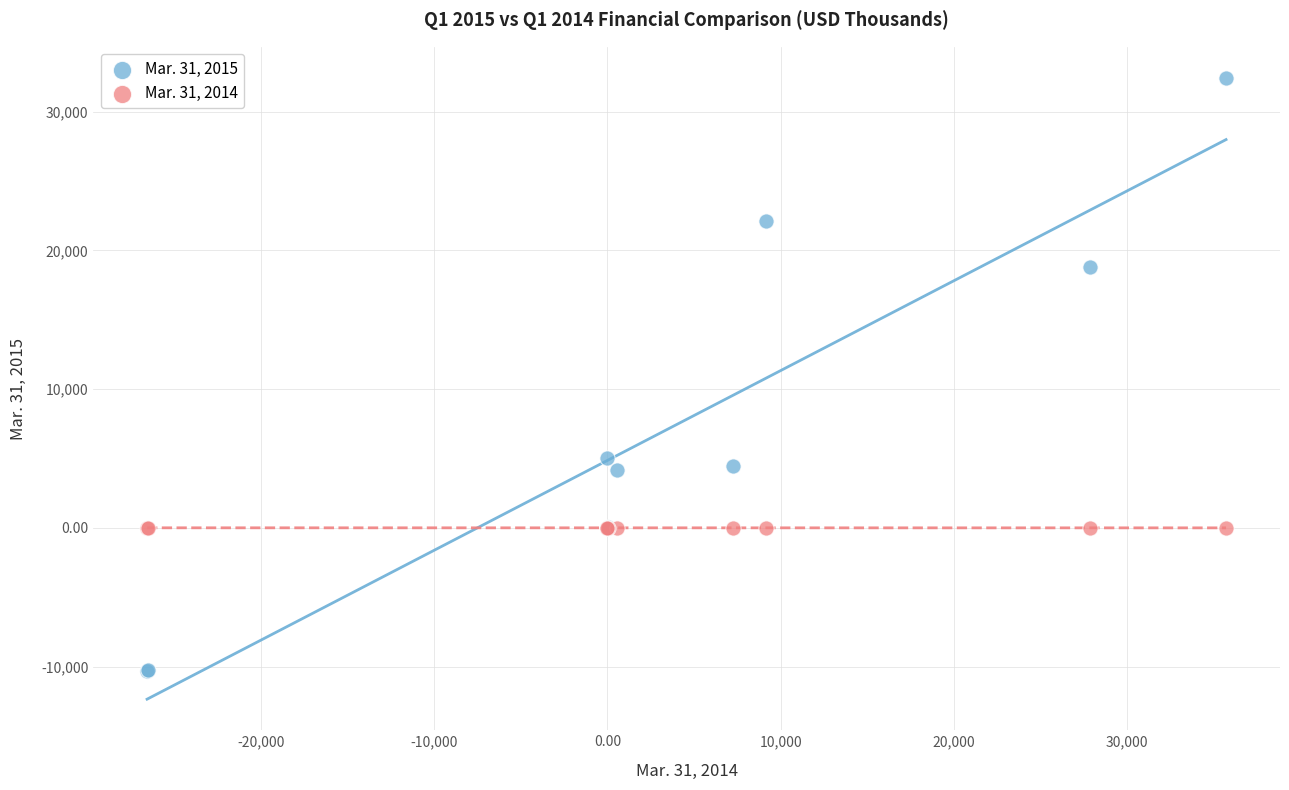

Which series contains the lowest Y value?

Mar. 31, 2015